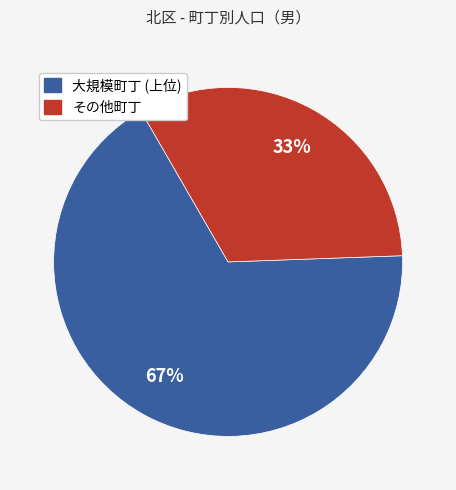

How many segments does this pie chart have?

2